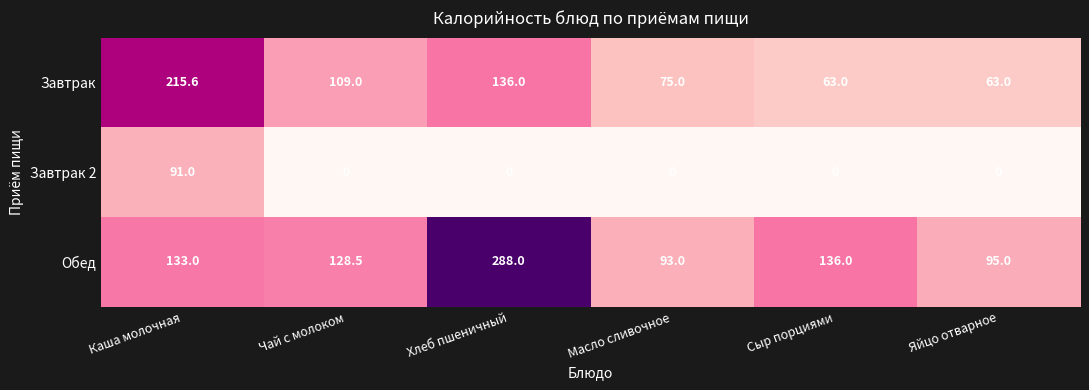

Which series has the largest range (max minus min)?

Обед